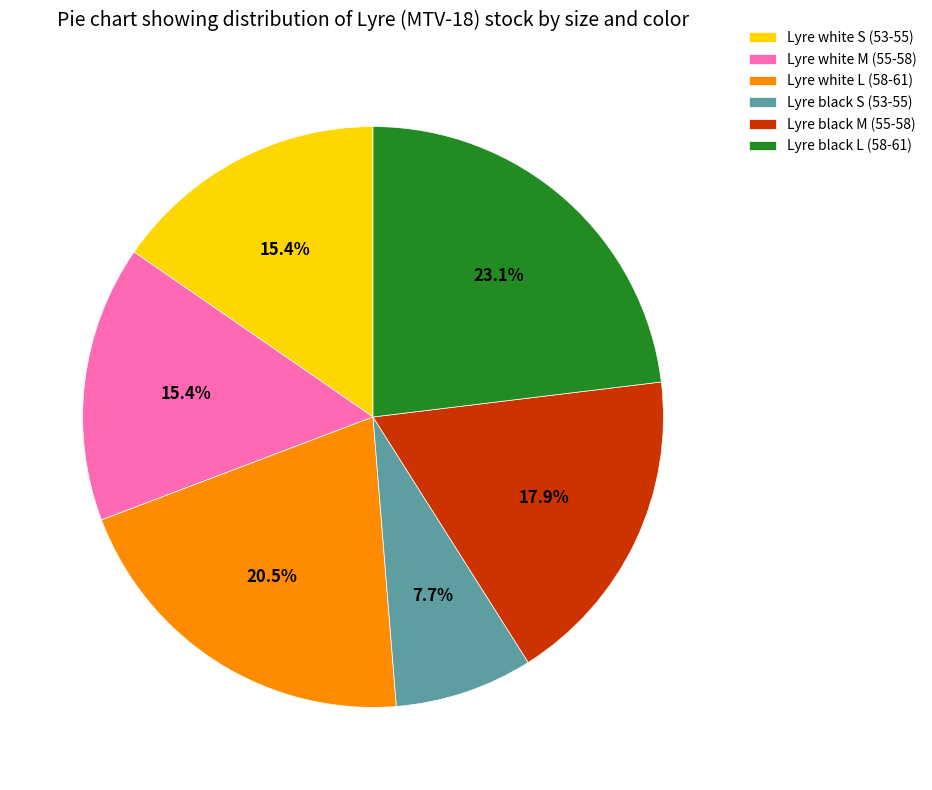

Does Lyre black L (58-61) account for over 50% of the chart?

No